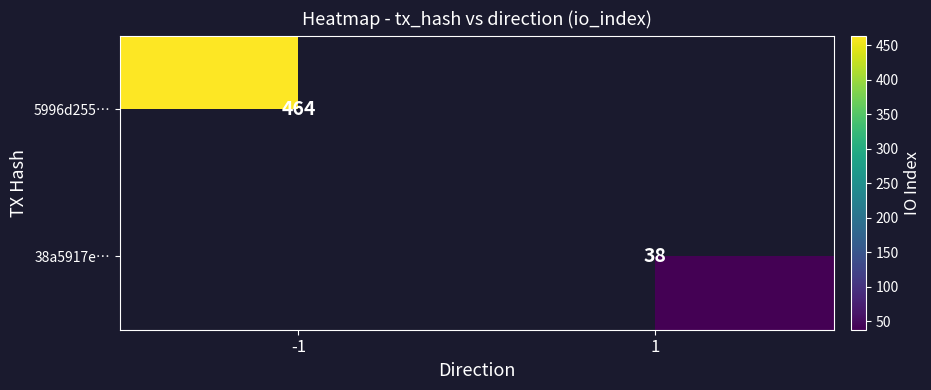

Which category has the lowest value across all series?

1